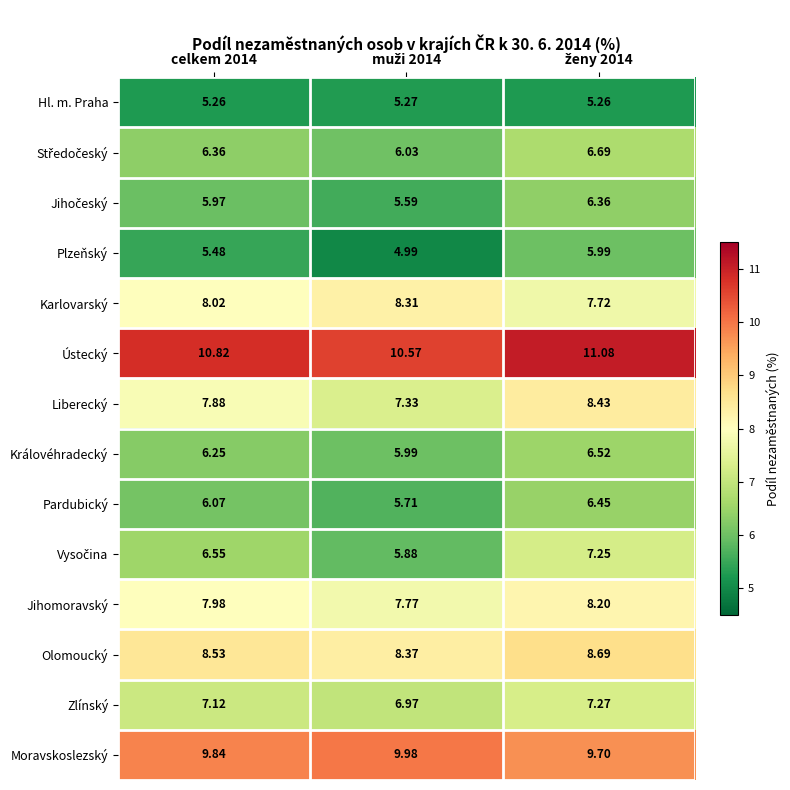

What is the greatest value displayed?

11.1